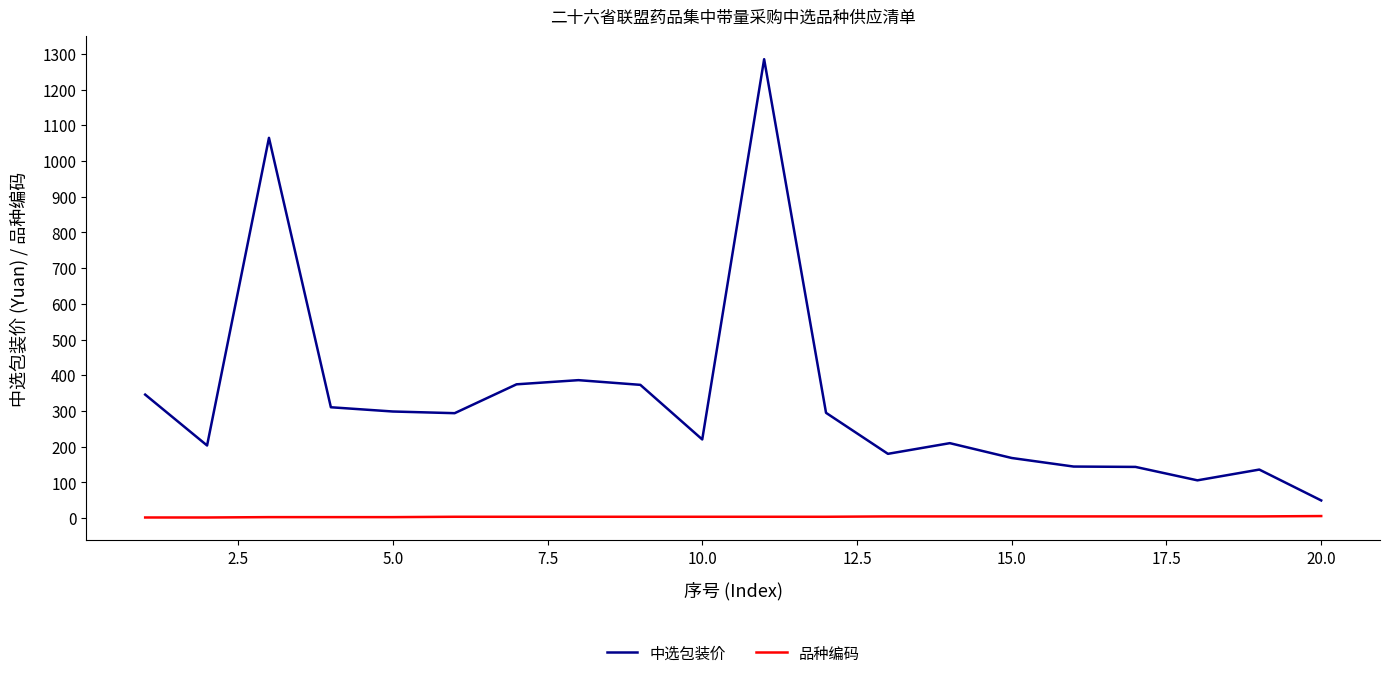

Which series has the widest spread of values?

中选包装价